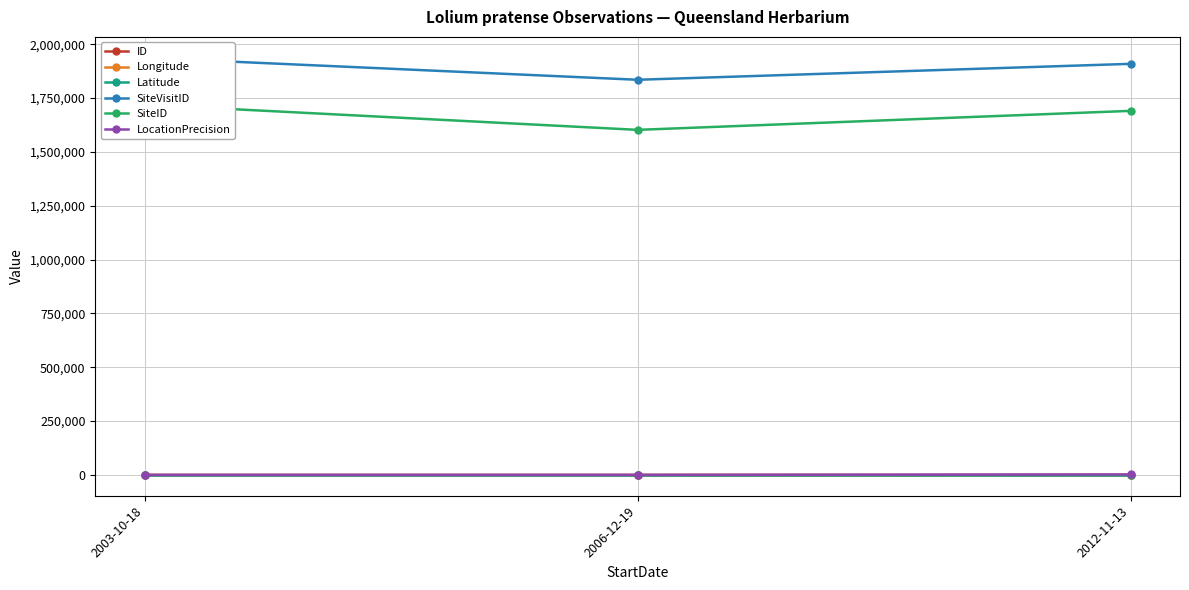

Between 2003-10-18 and 2012-11-13, which is larger?

2003-10-18